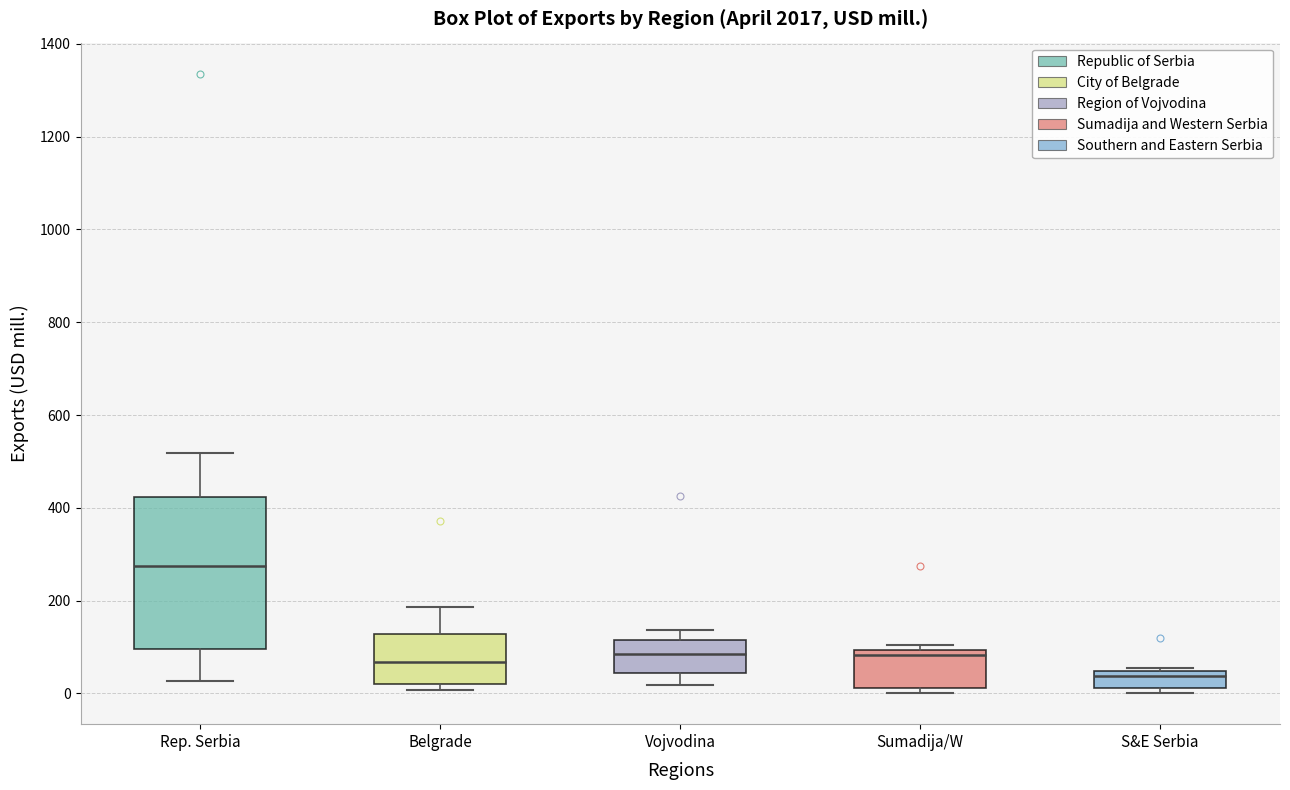

Reading left to right, transcribe this box plot: for each box, give where its median line is, the range the box spans, and where its two whiskers end, as read against the y-axis. The values are not printed on the chart, so give them approximately, as read against the axis.

Rep. Serbia: median 280, box 100 to 420, whiskers 20 to 520
Belgrade: median 60, box 20 to 120, whiskers 0 to 180
Vojvodina: median 80, box 40 to 120, whiskers 20 to 140
Sumadija/W: median 80, box 20 to 100, whiskers 0 to 100 (just above the box's upper edge)
S&E Serbia: median 40 (just below the box's upper edge), box 20 to 40, whiskers 0 to 60